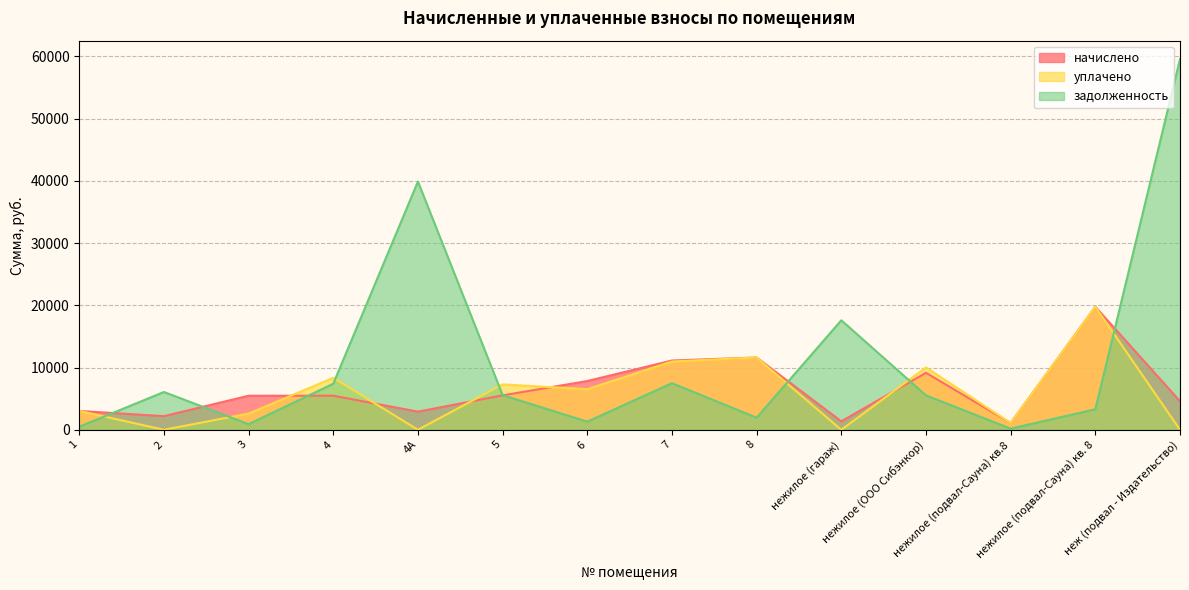

What are all the series names shown in the legend?

начислено, уплачено, задолженность